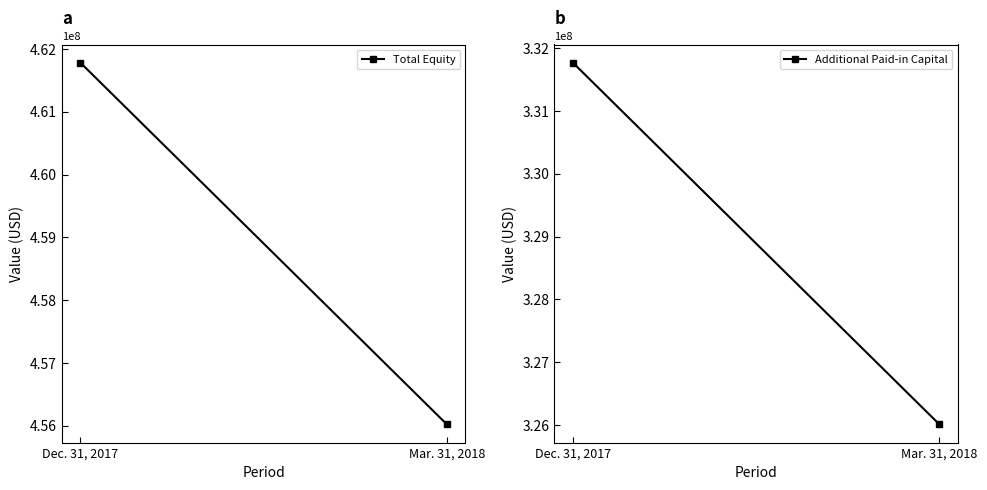

Does the chart have visible grid lines?

No